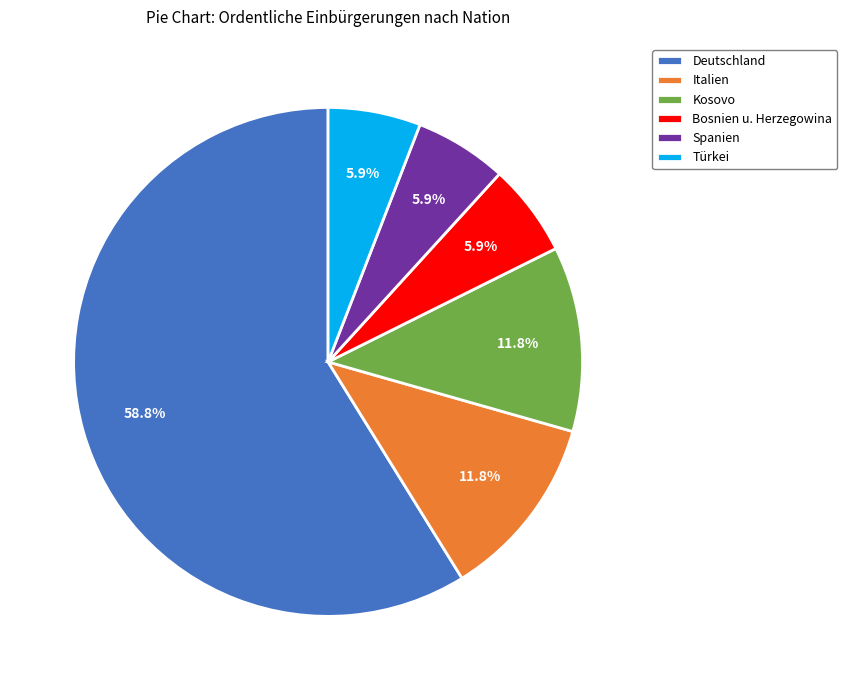

The Spanien slice represents 6% of the pie. True or false?

True